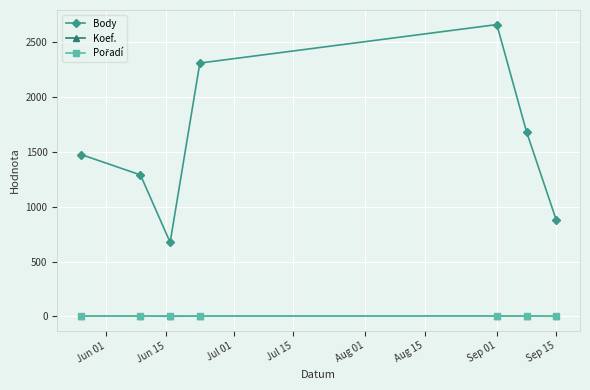

Which series has the widest spread of values?

Body